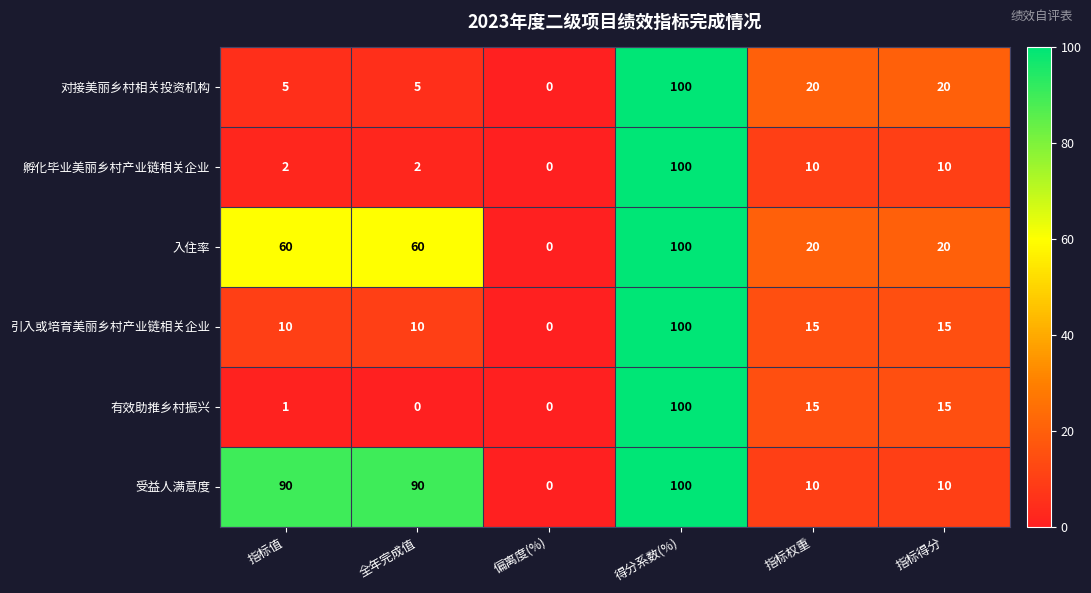

At which category is the sum across all series the highest?

得分系数(%)